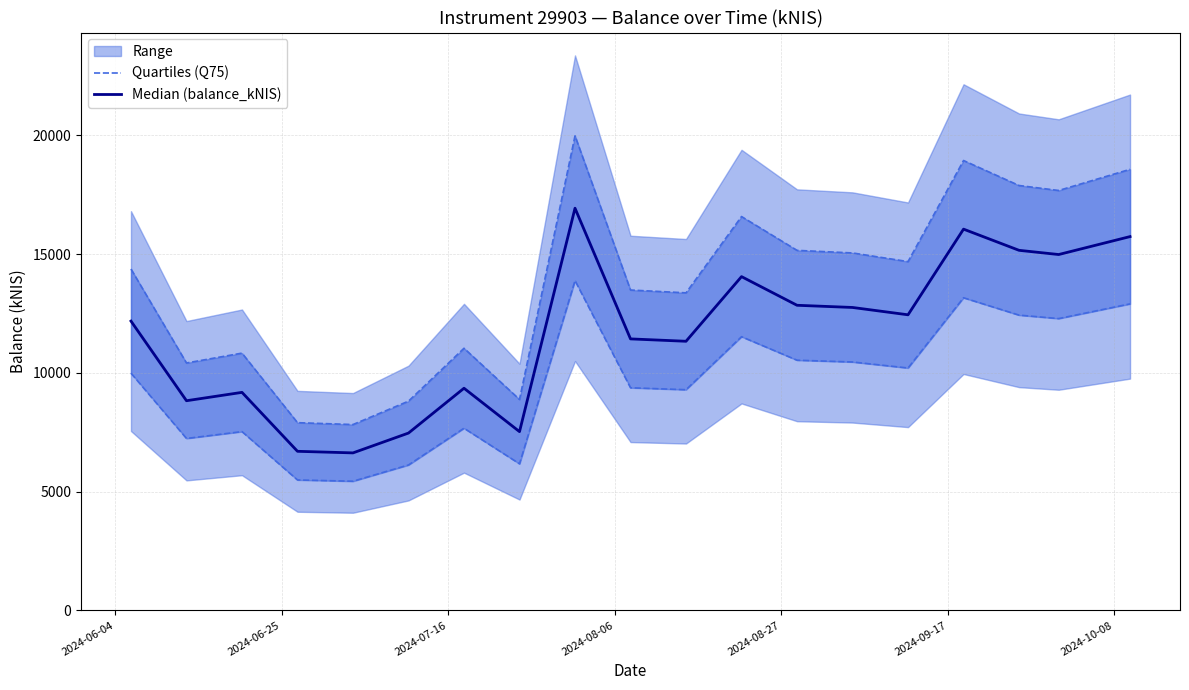

What is the minimum value for Median (balance_kNIS)?

6630.5